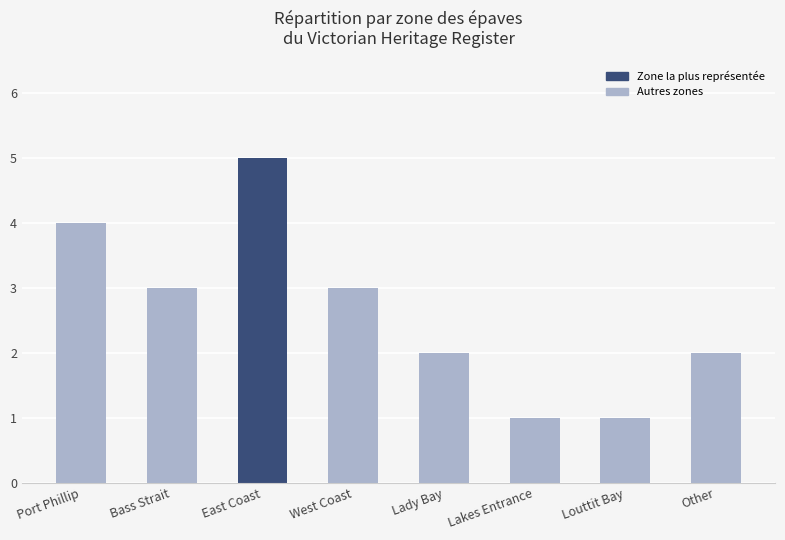

Which category has the highest value across all series?

East Coast